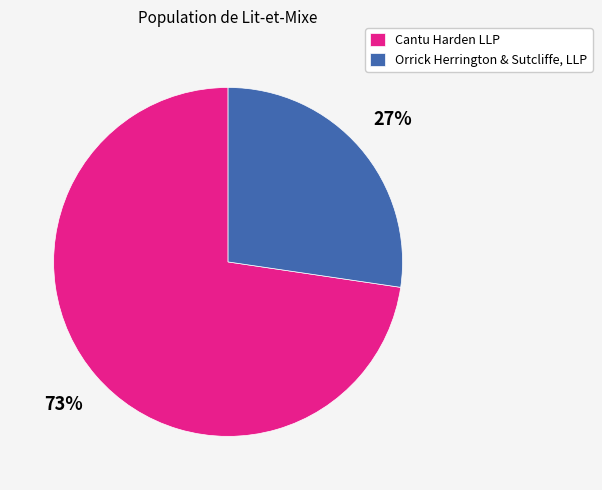

Do Cantu Harden LLP and Orrick Herrington & Sutcliffe, LLP together represent more than half of the pie?

Yes